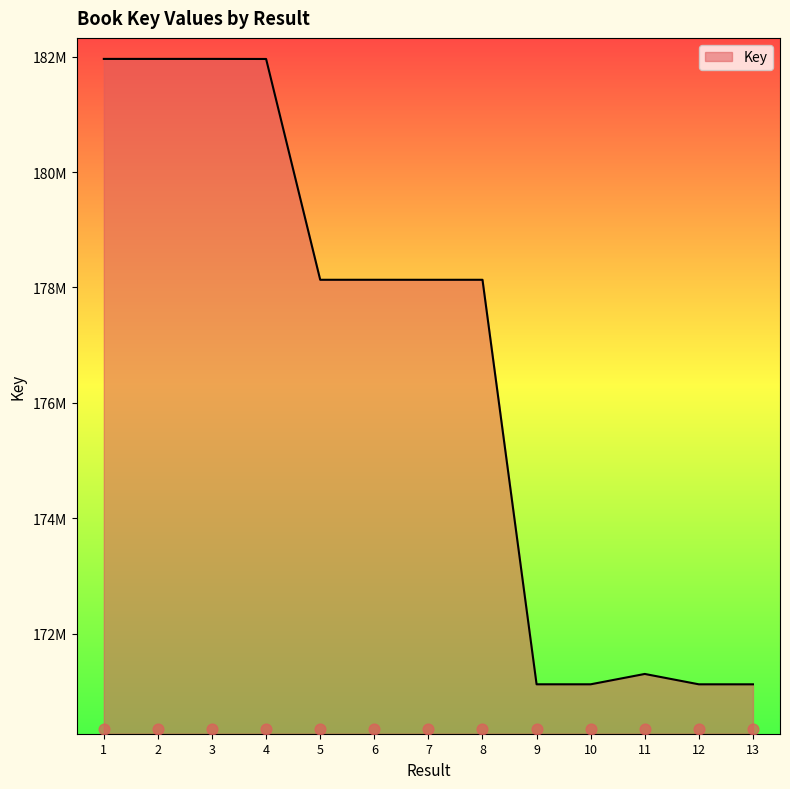

Between 13 and 11, which is larger?

11